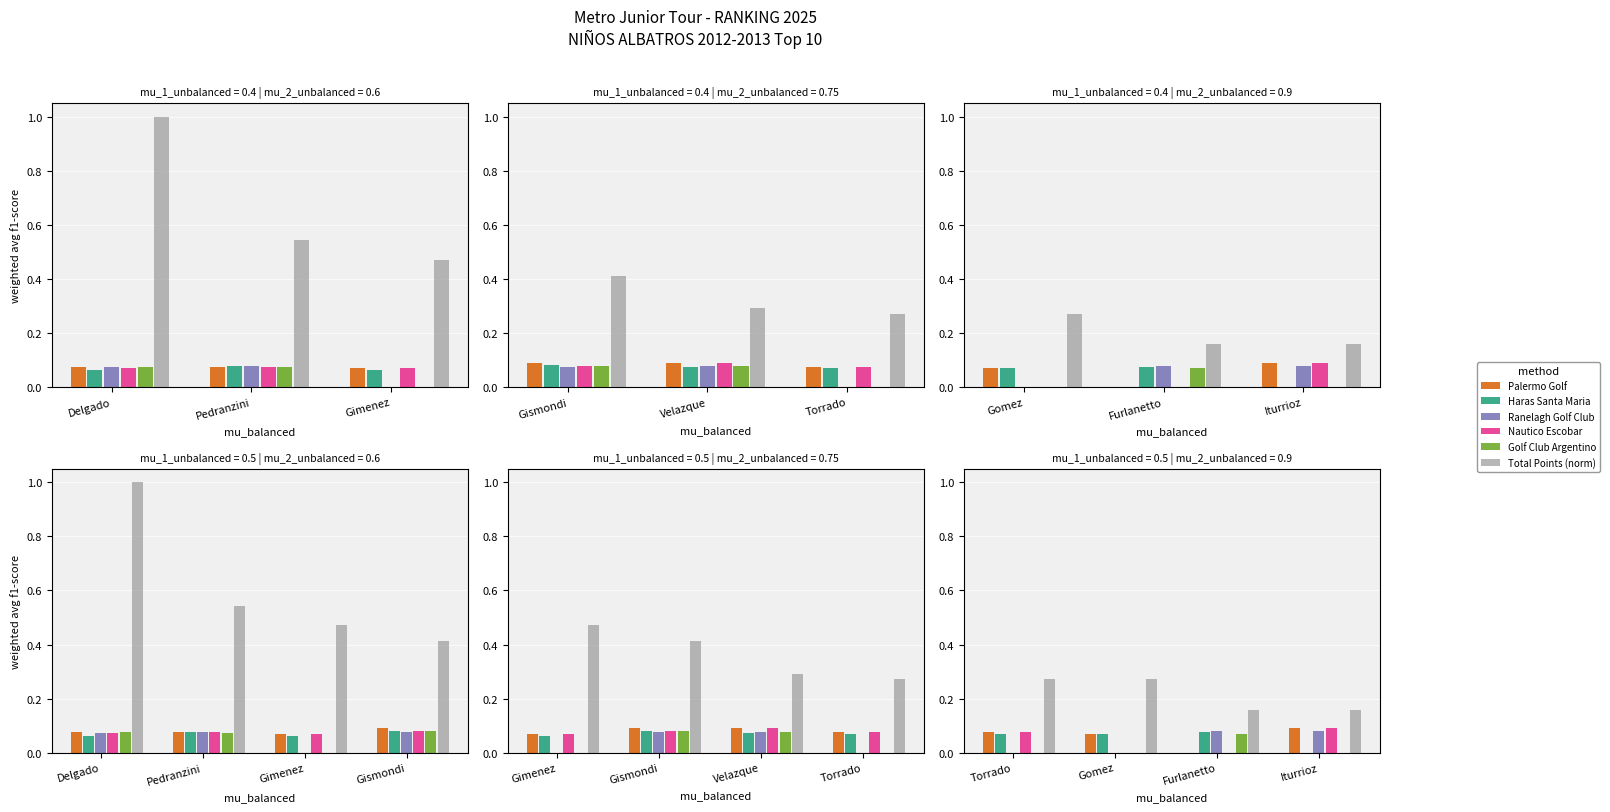

What position from the left is Torrado?

1